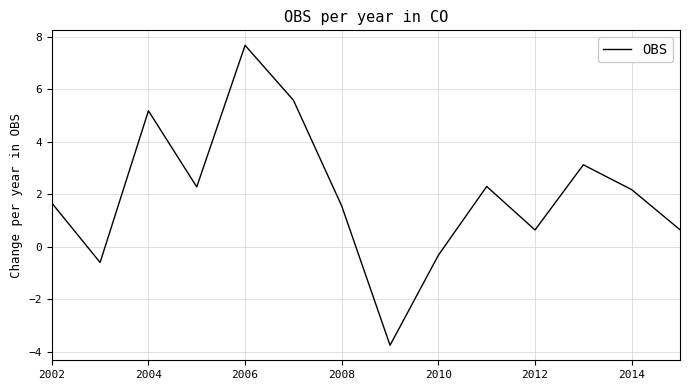

What is the greatest value displayed?

7.7